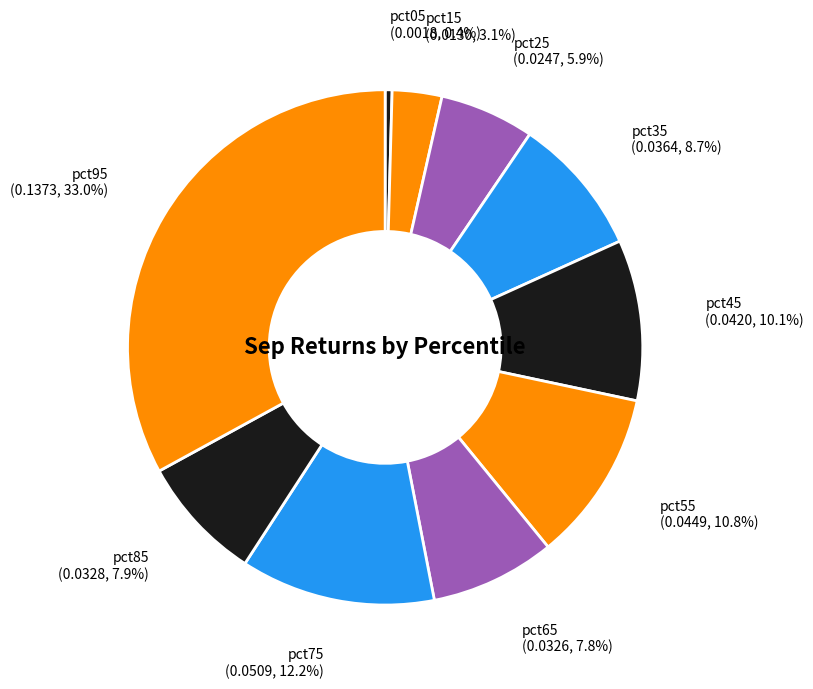

What percentage is the pct55 slice, to the nearest percent?

11%